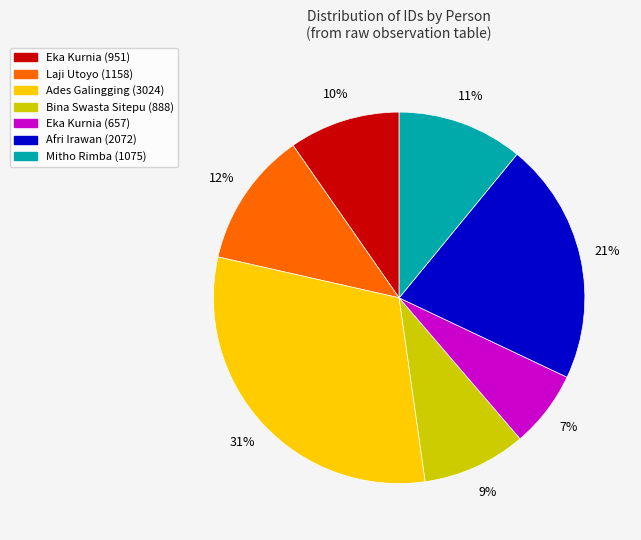

What percentage is the Eka Kurnia (657) slice, to the nearest percent?

7%